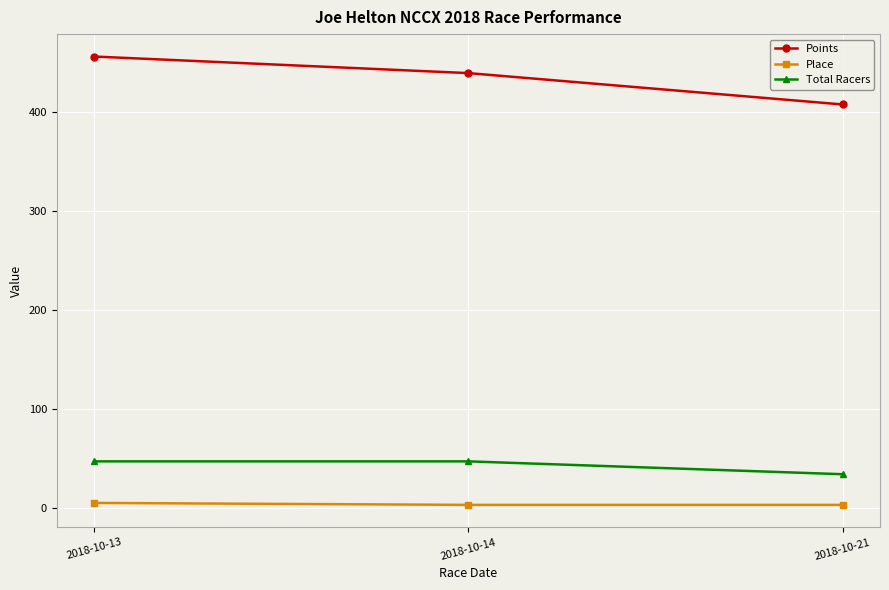

At which label is Points closest to 431?

2018-10-14